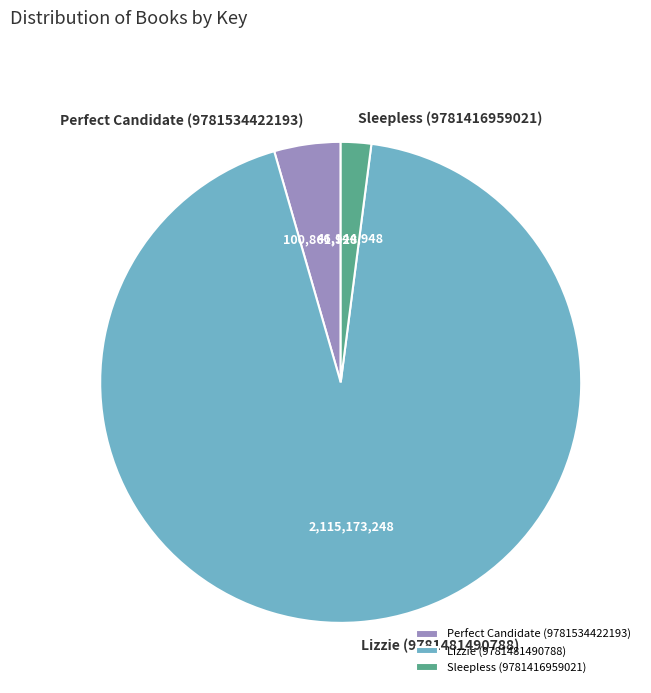

Which slice is the largest?

Lizzie (9781481490788)